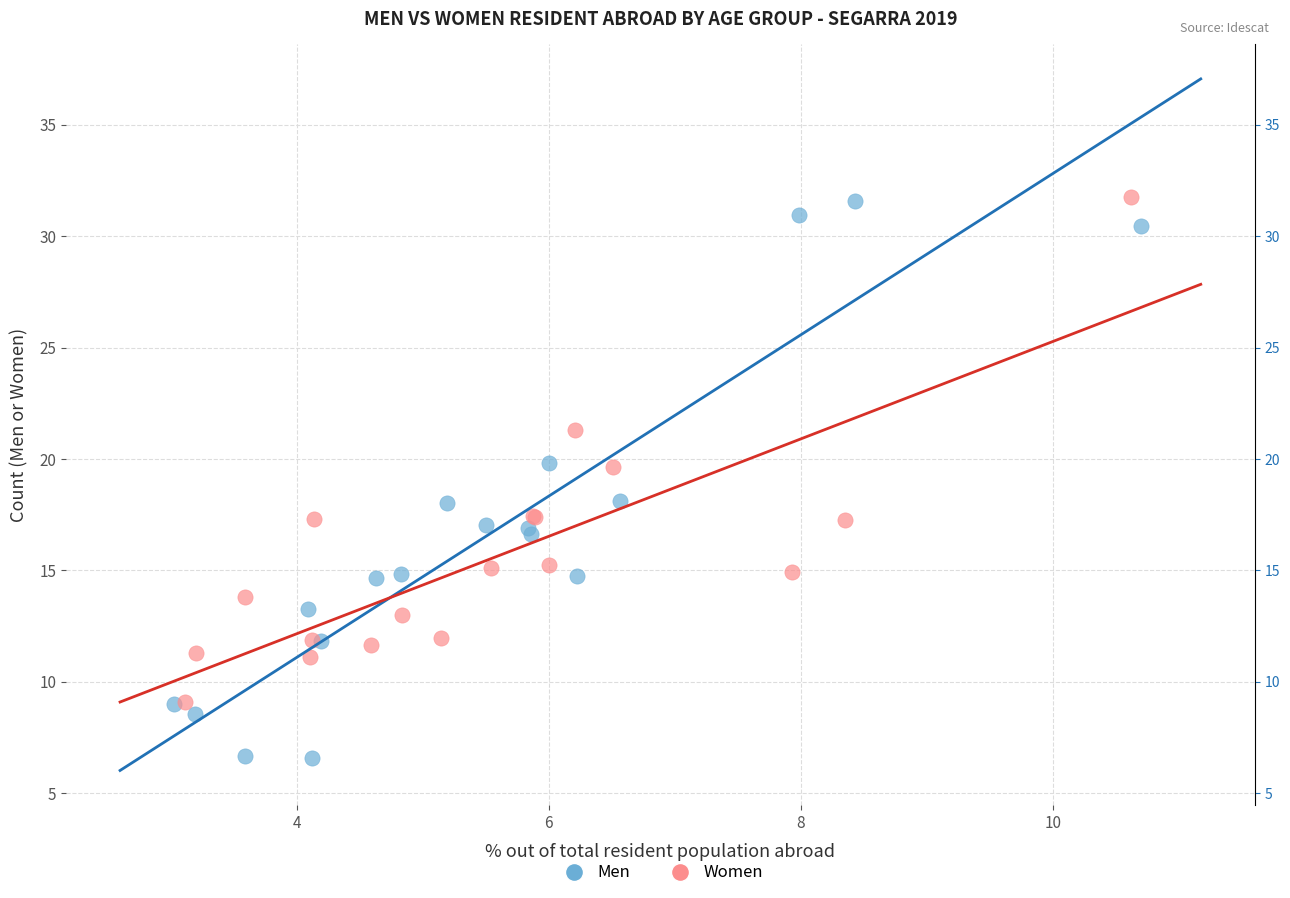

Which series reaches the minimum Y coordinate?

Men